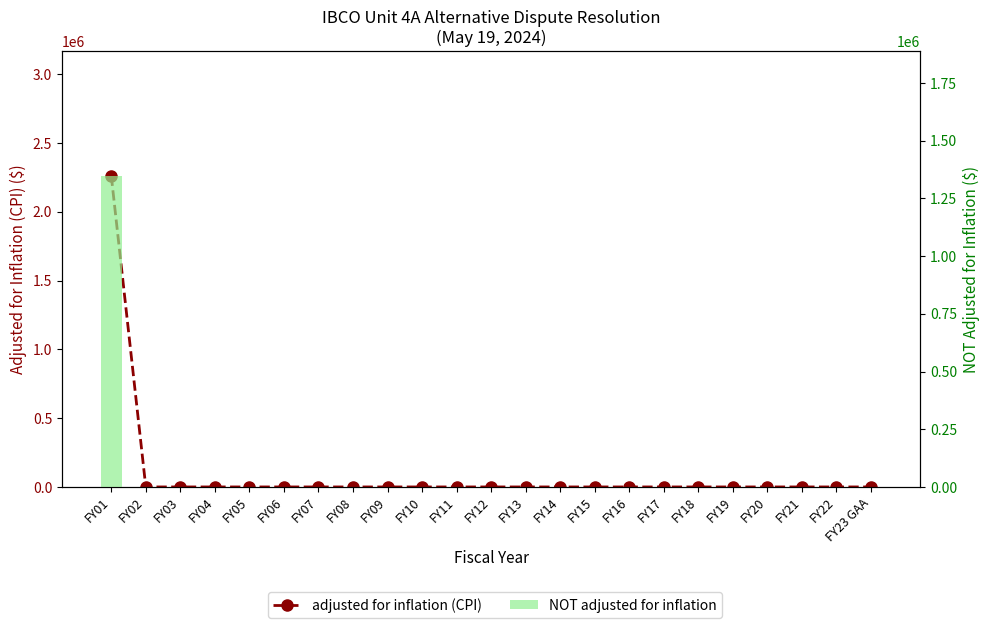

The adjusted for inflation (CPI) series shows -1209578 at FY05. True or false?

False